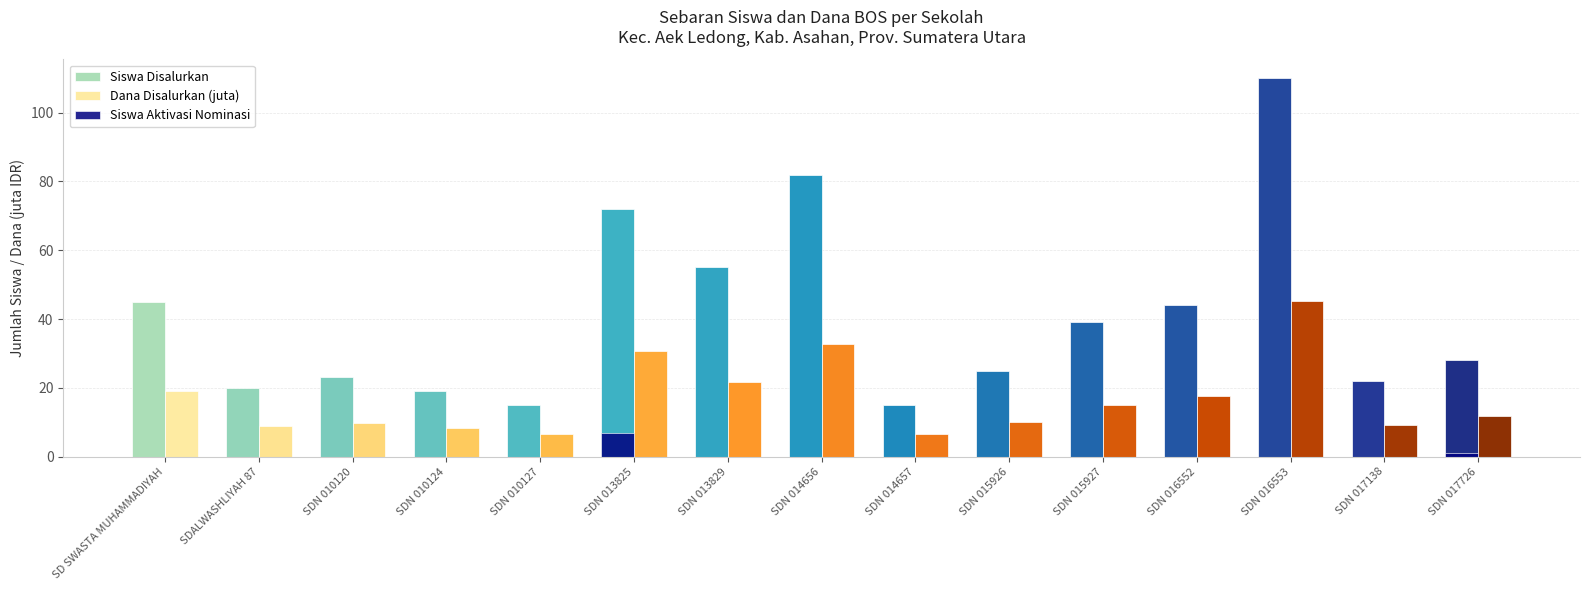

Which label corresponds to the smallest value in the chart?

SDN 010127